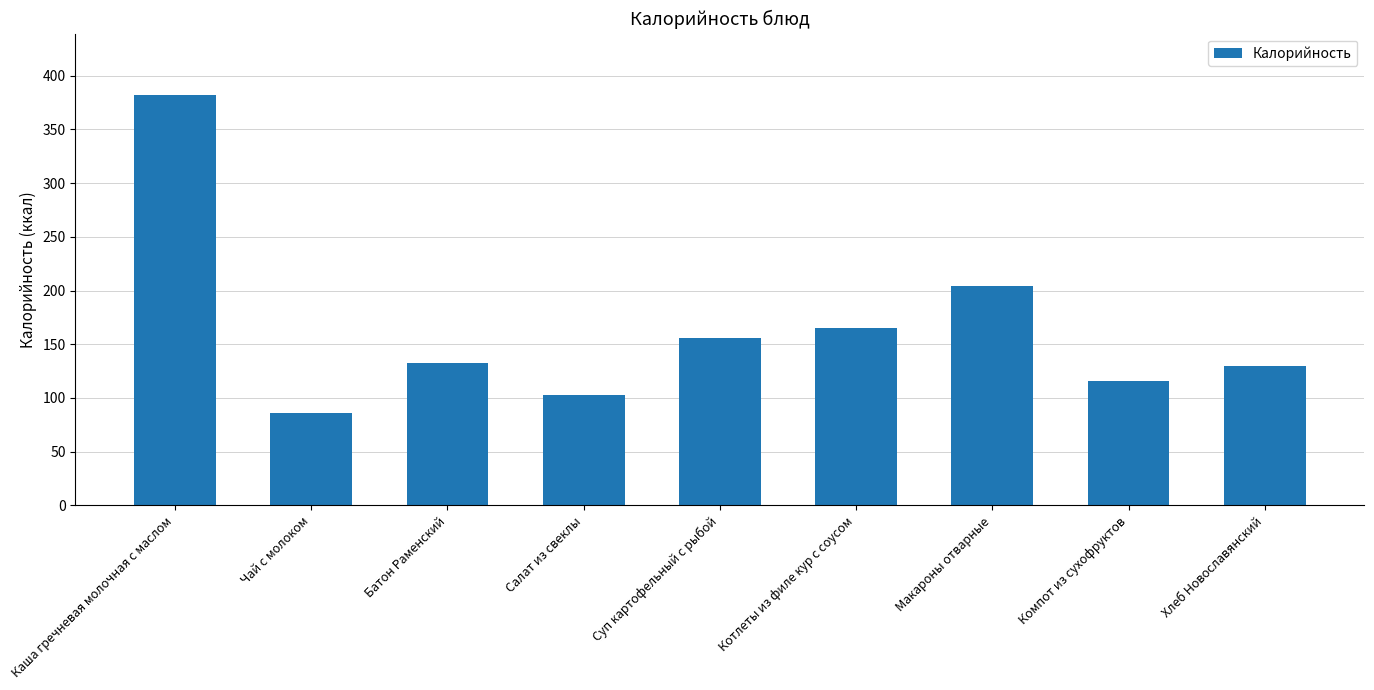

The value at Хлеб Новославянский is 197.8. True or false?

False